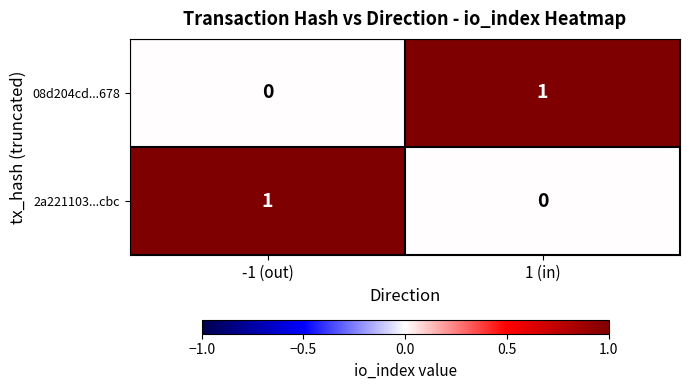

True or false: 2a221103...cbc has a value of 0 at 1 (in).

True